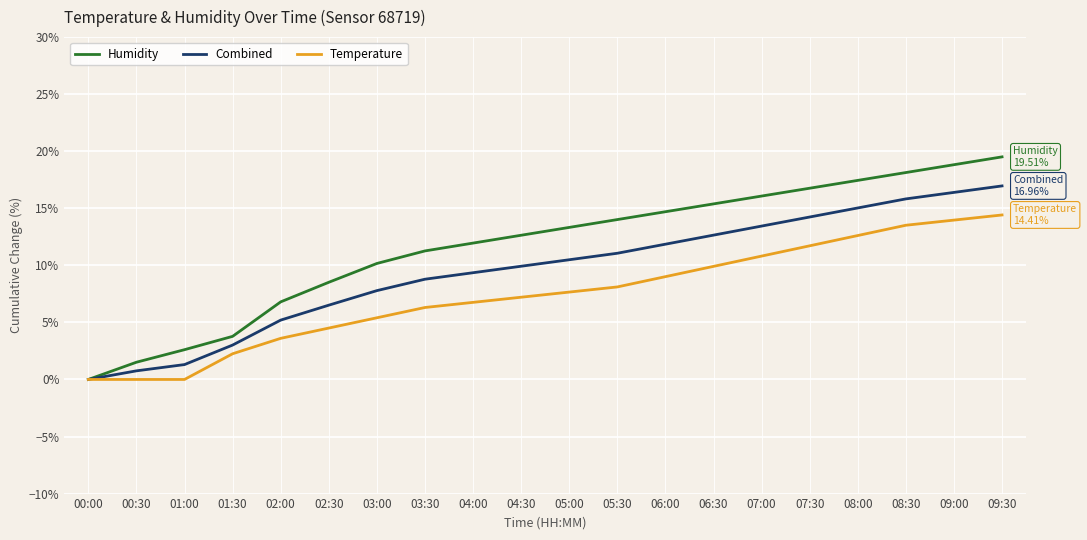

How many series are shown in this chart?

3